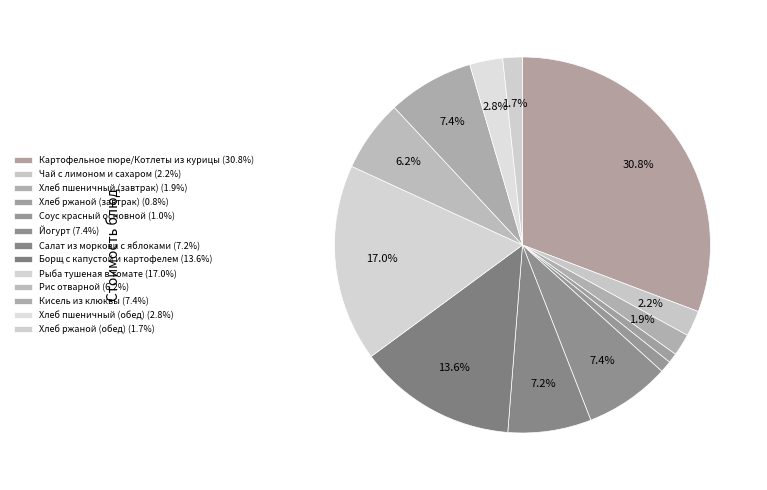

Does Хлеб ржаной (завтрак) represent more than half of the total?

No